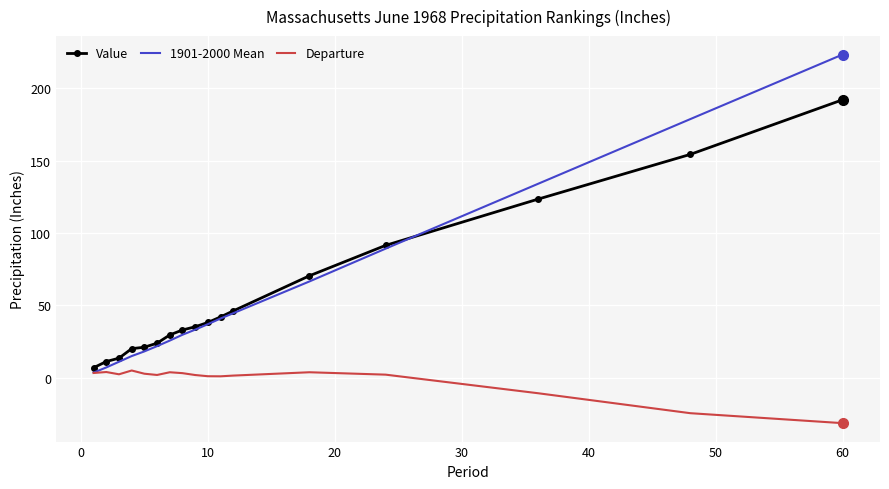

Which series ends up on top after the final intersection of Value and 1901-2000 Mean?

1901-2000 Mean